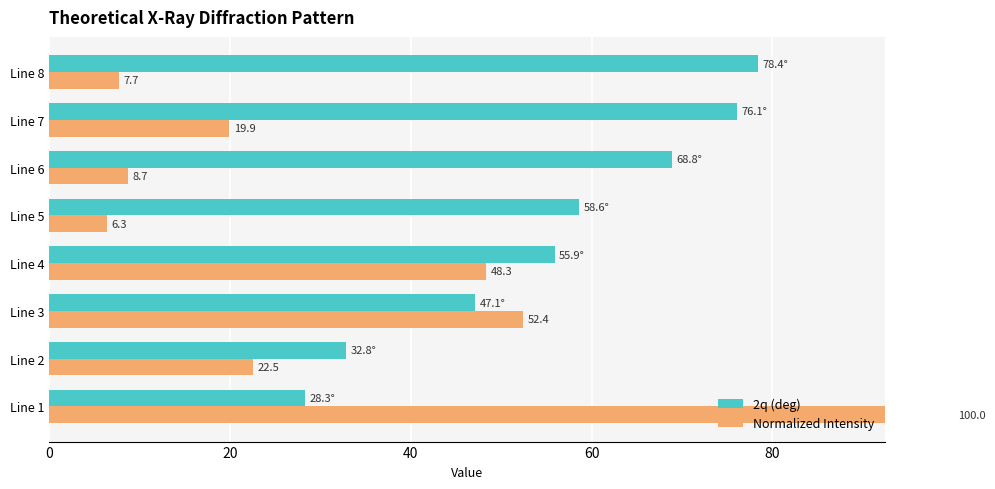

Which series has the largest total across all categories?

2q (deg)